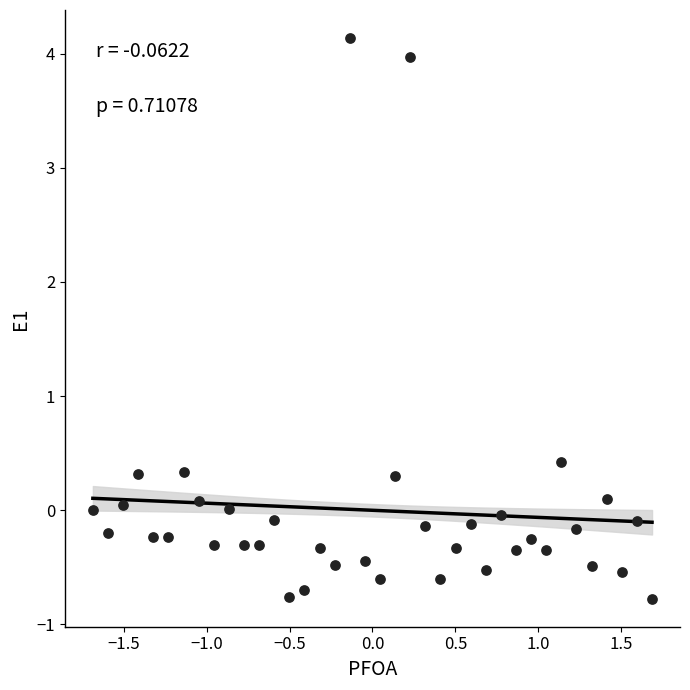

What is the range of Y values (max minus min)?

4.9